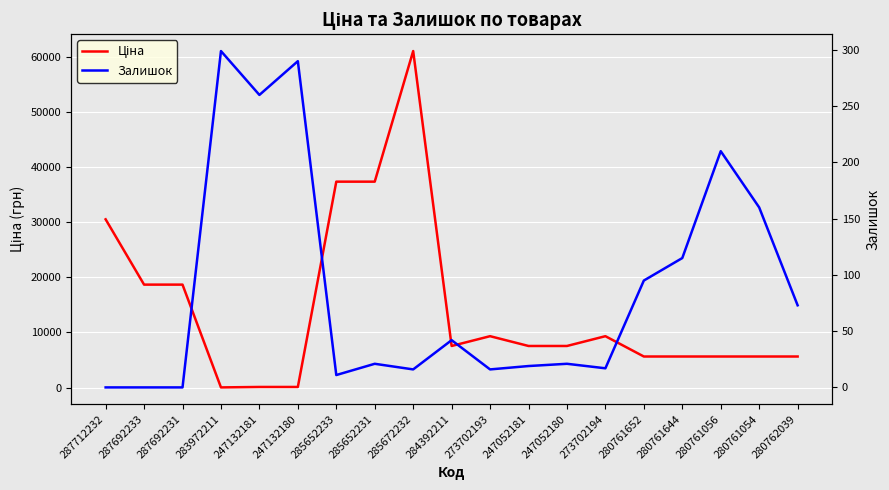

At 285652231, list the series in order from smallest to largest.

Залишок, Ціна